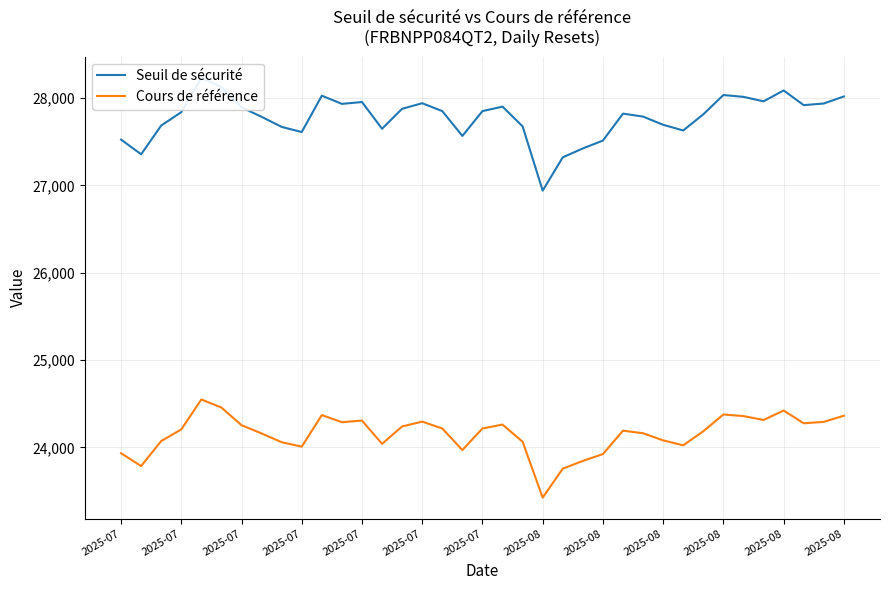

What is the average value of the Seuil de sécurité series?

27779.7